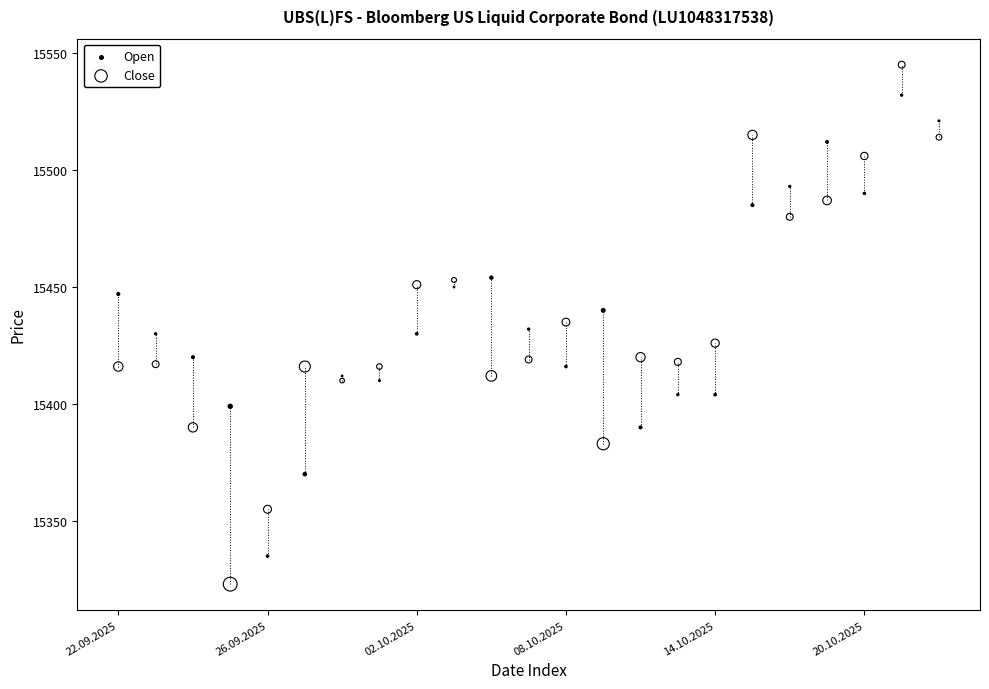

Which series has the widest spread of Y values?

Close